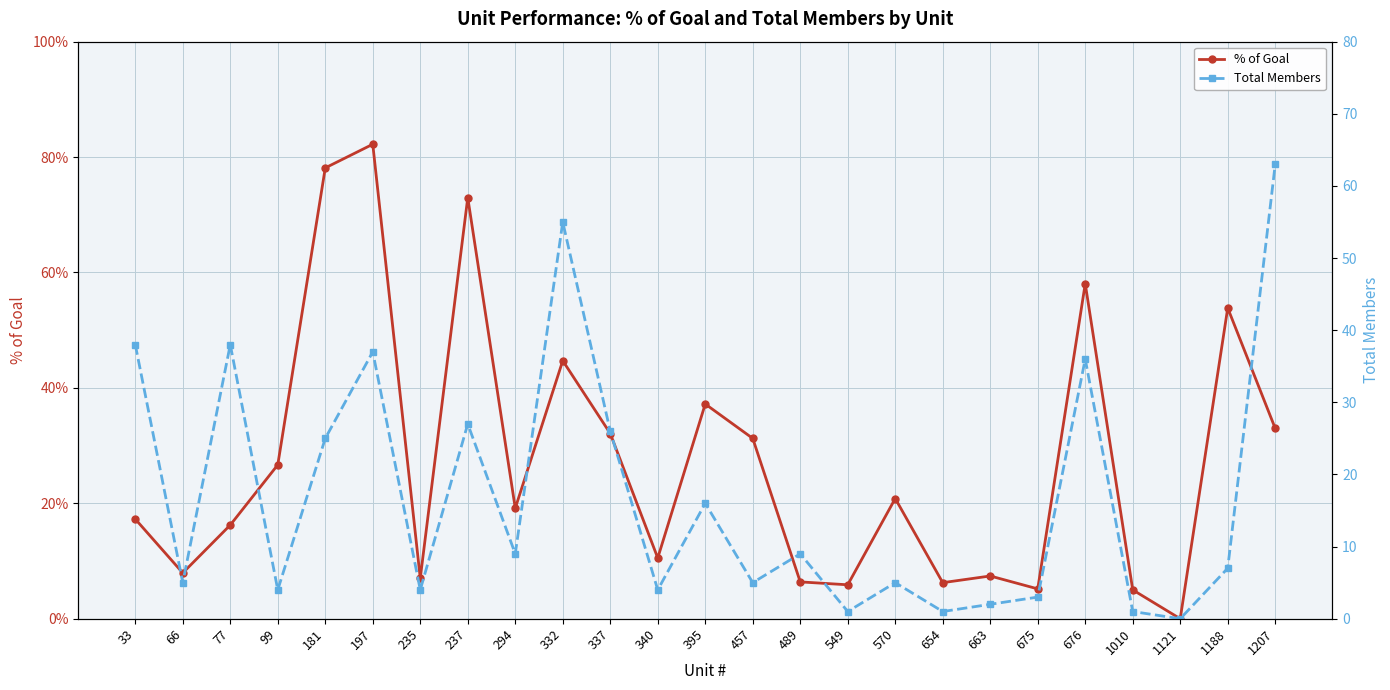

At which label does Total Members reach its peak?

1207